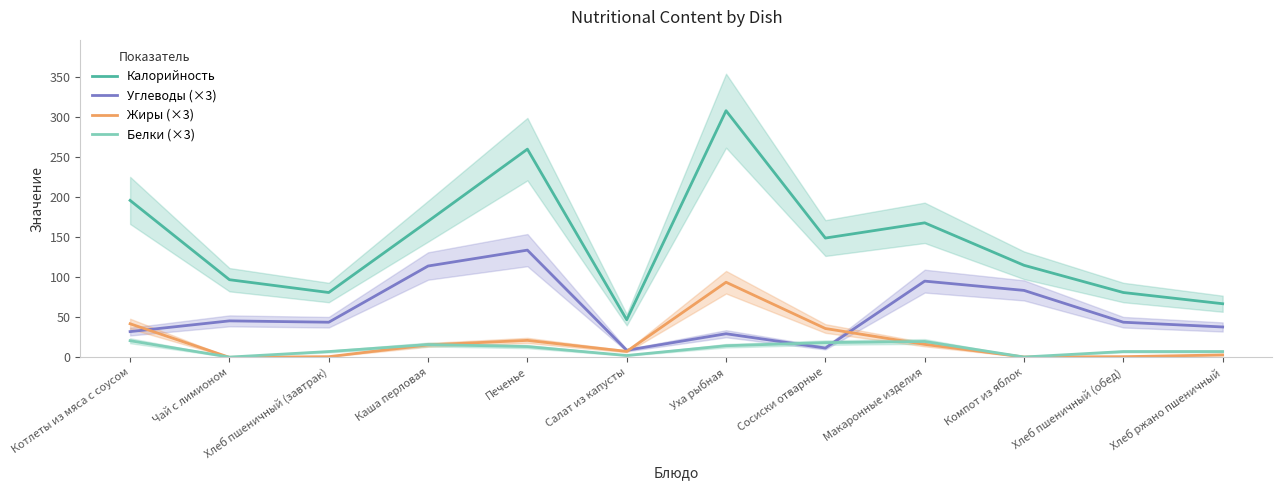

Which category has the lowest value across all series?

Чай с лимионом